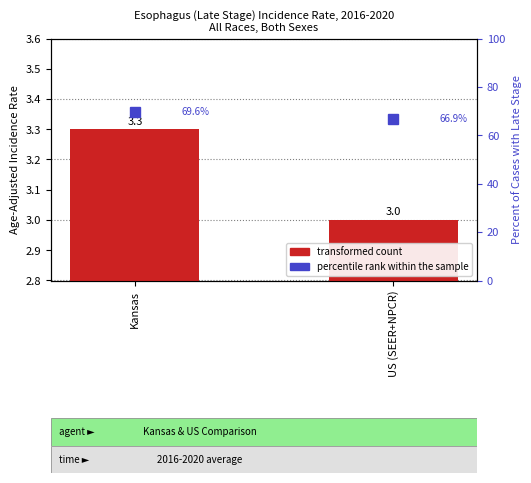

Reading left to right, list all the values displayed in this chart.

Kansas=3.3	US (SEER+NPCR)=3.0